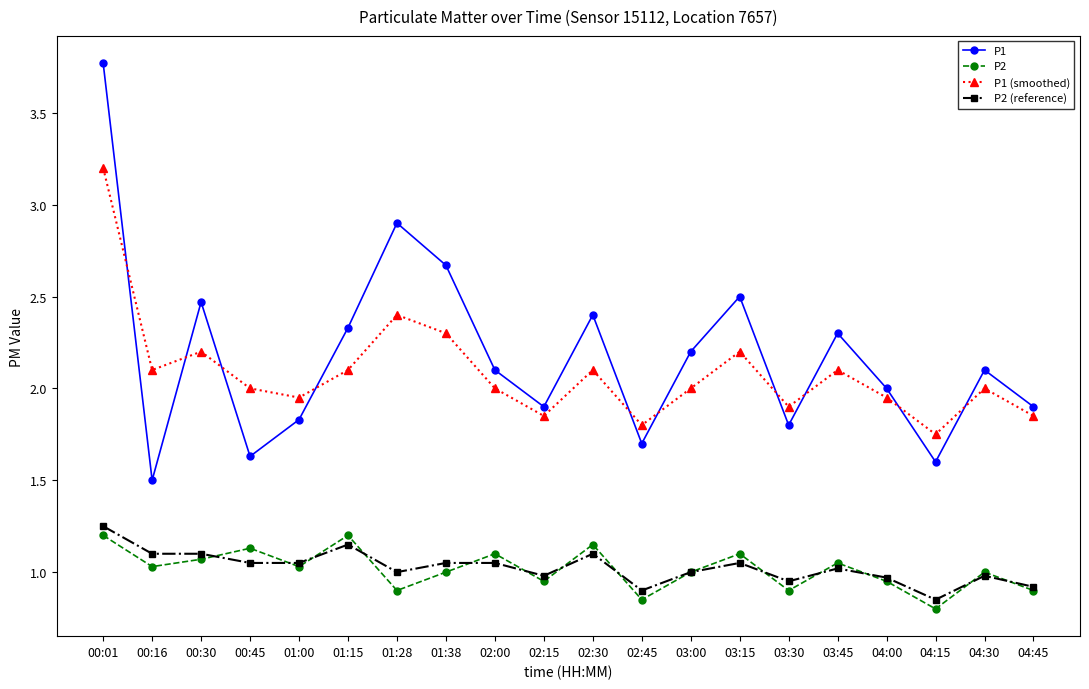

True or false: P1 has more than 1 points higher than both neighbors.

True